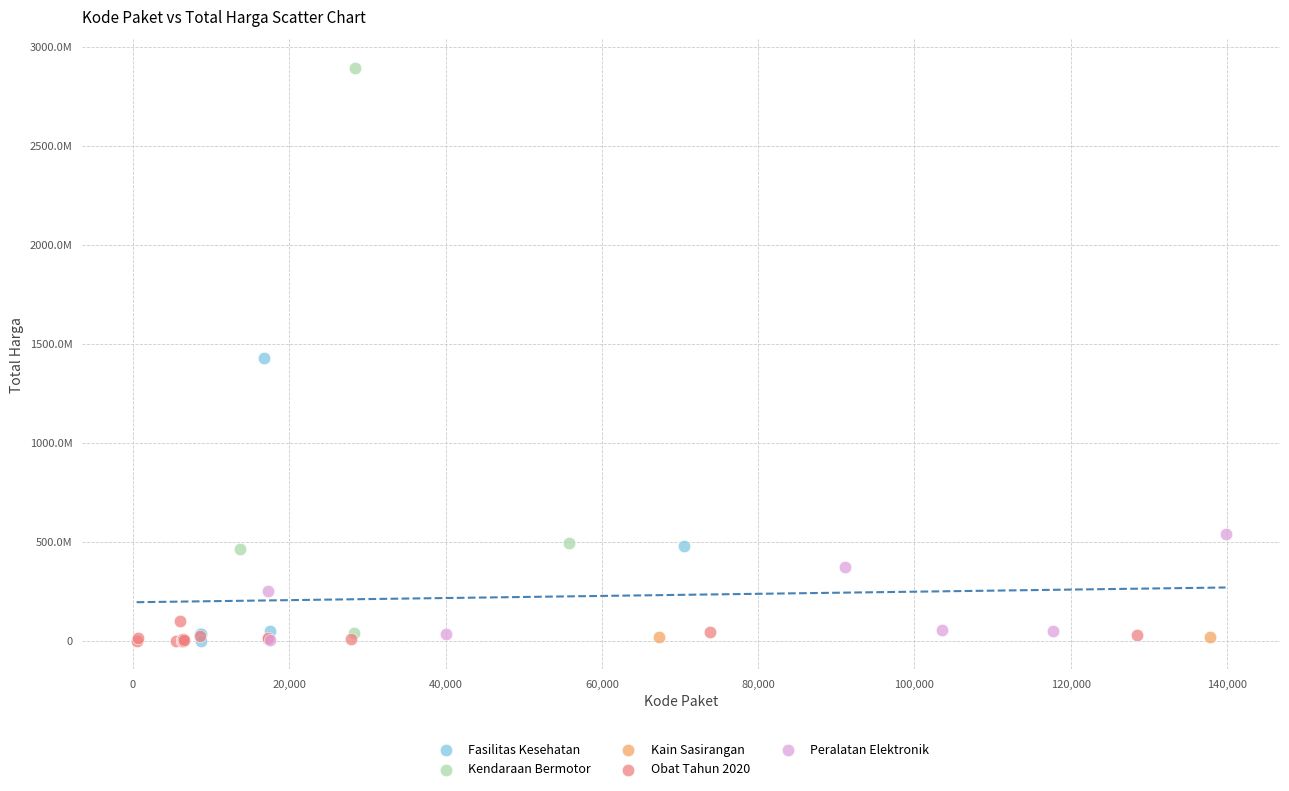

What are all the series names shown in the legend?

Fasilitas Kesehatan, Kendaraan Bermotor, Kain Sasirangan, Obat Tahun 2020, Peralatan Elektronik